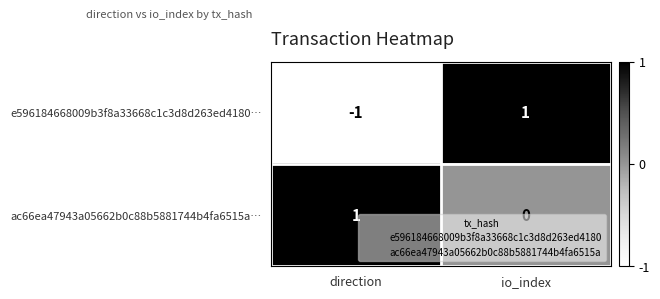

Rank the series by their average value, from lowest to highest.

e596184668009b3f8a33668c1c3d8d263ed4180…, ac66ea47943a05662b0c88b5881744b4fa6515a…